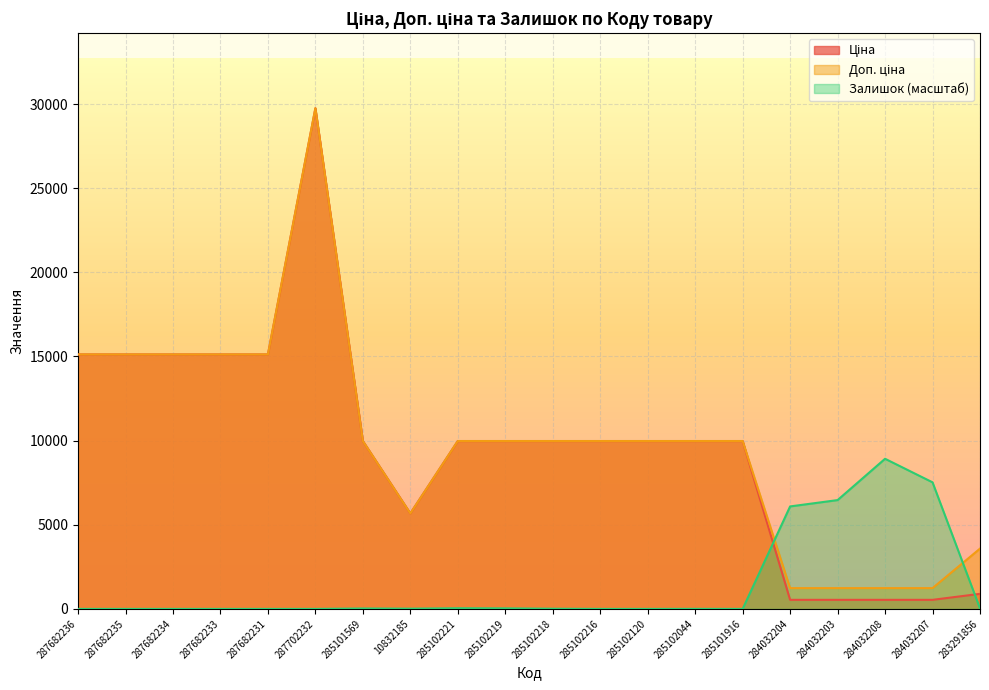

What is the sum of all Залишок values?

29151.6